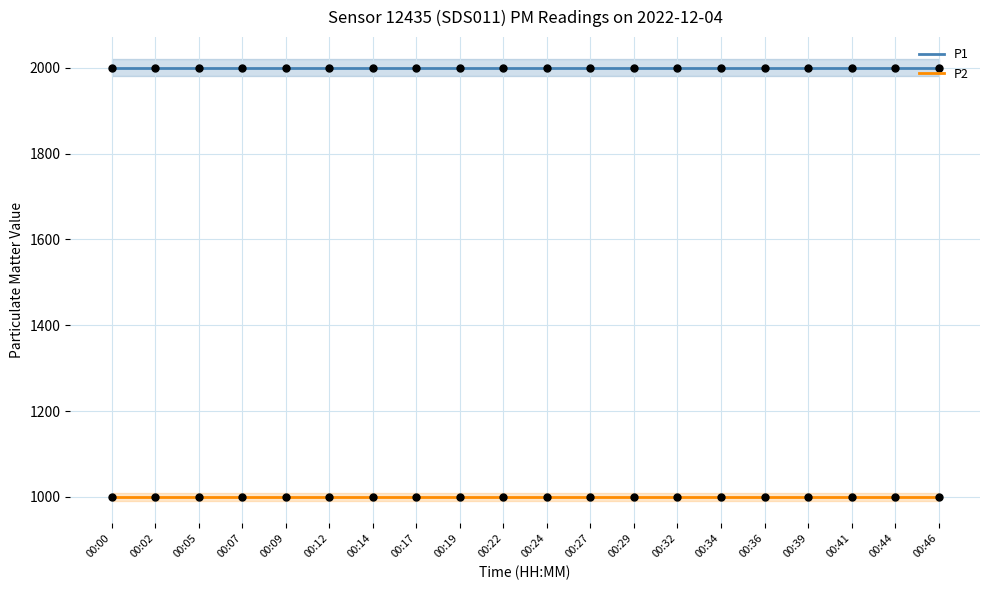

Which series reaches the minimum Y coordinate?

P2